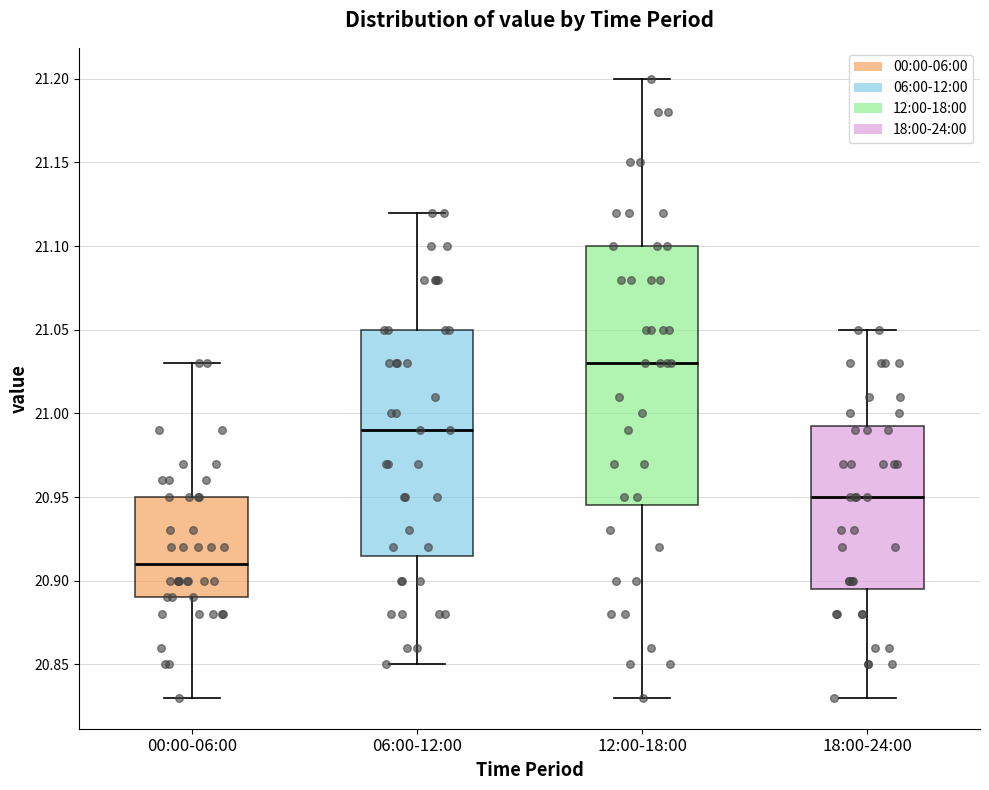

Where does the upper whisker of the box for 12:00-18:00 end on the y-axis? The values are not printed on the chart, so give them approximately, as read against the axis.

21.200